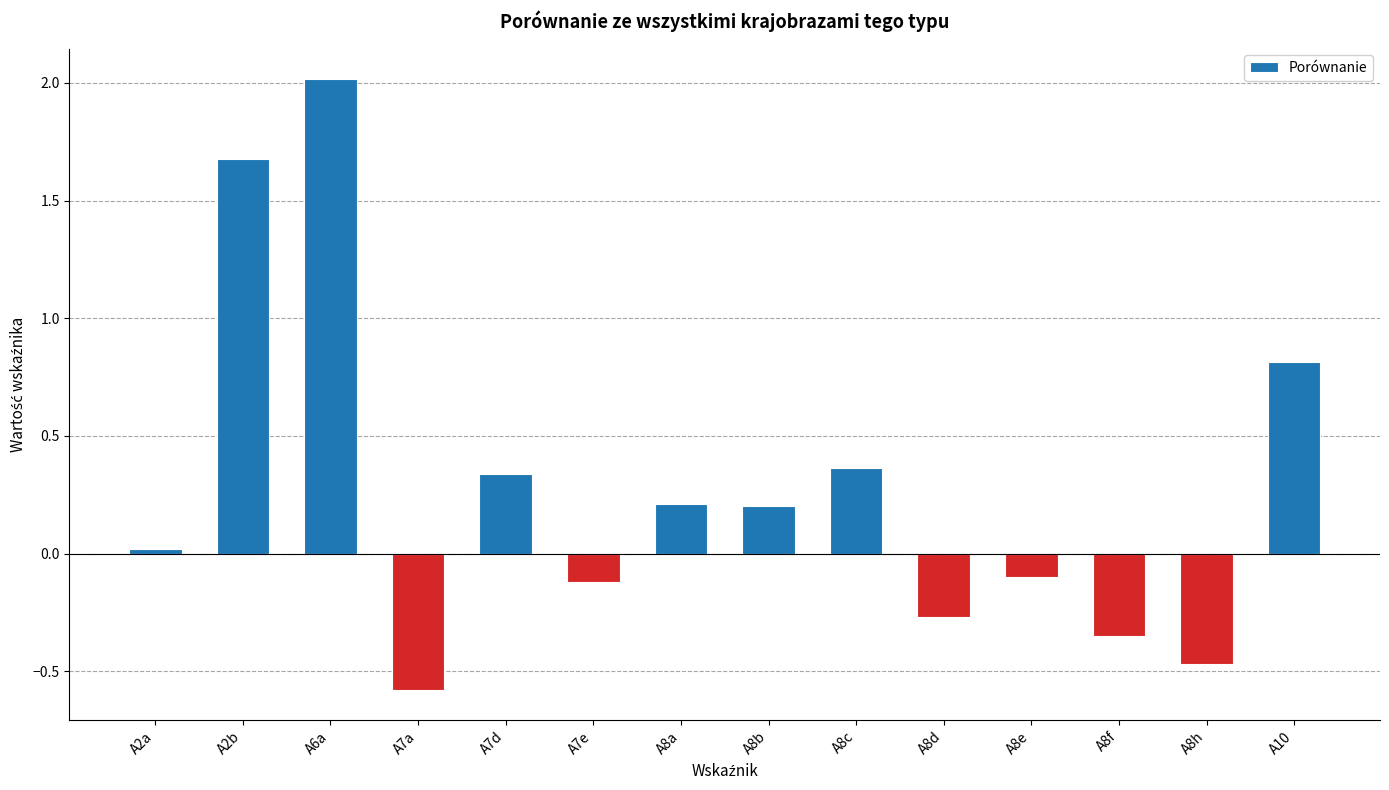

Count the number of values greater than 0.

8